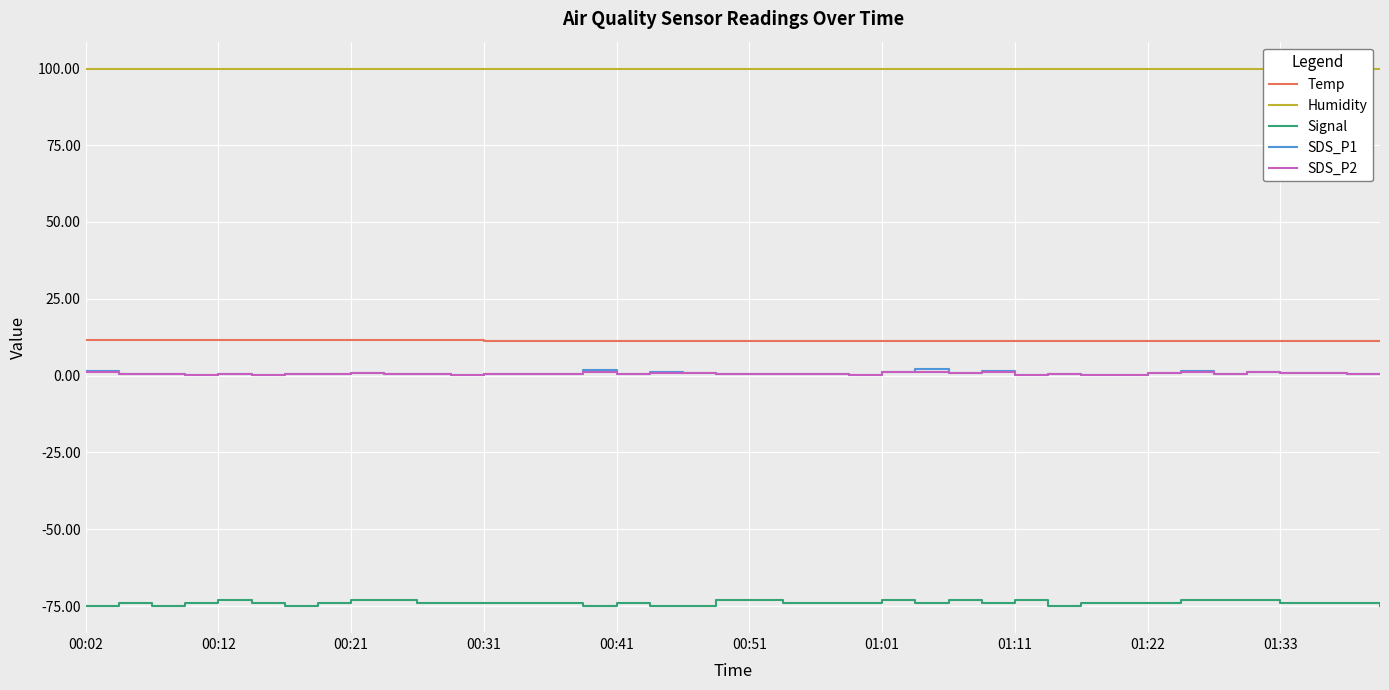

How many lines are shown in the chart?

5